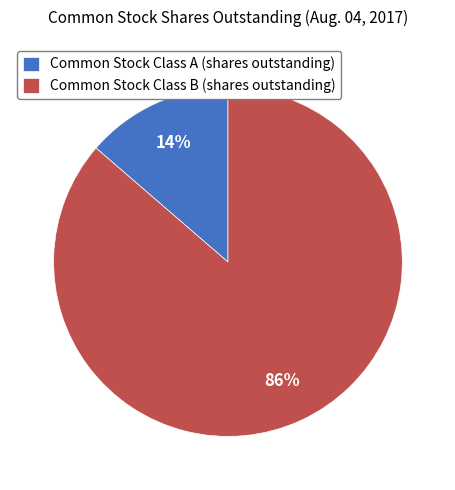

Which category has the biggest portion of the pie?

Common Stock Class B (shares outstanding)